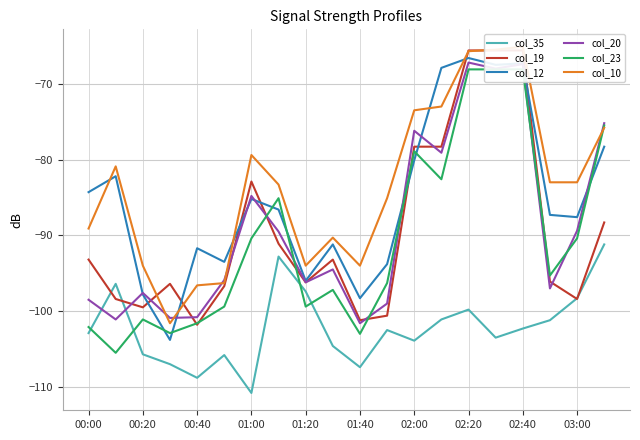

How many values in the col_10 series are below -83?

10